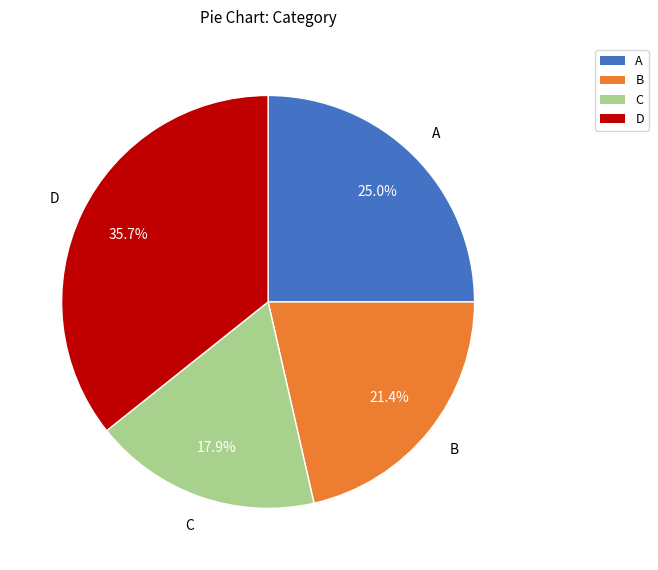

Which category has the biggest portion of the pie?

D